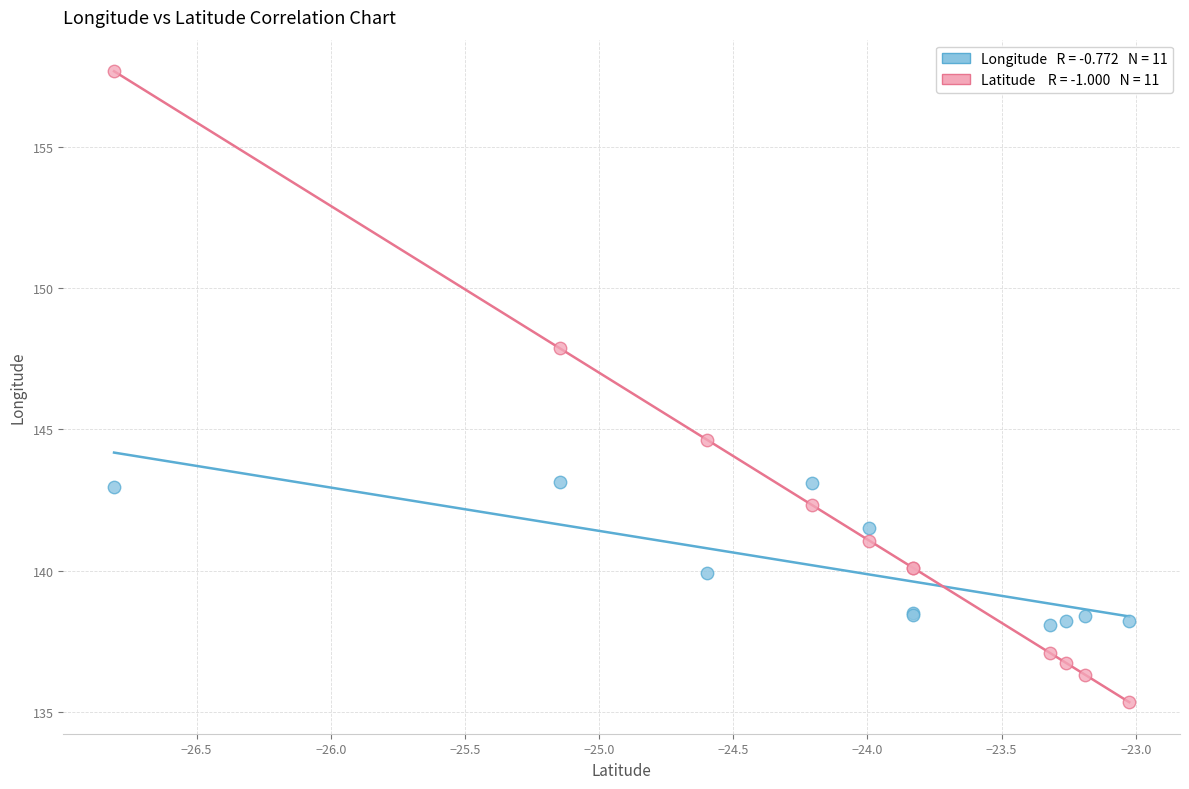

Across all series, what Y value is closest to 146?

144.6